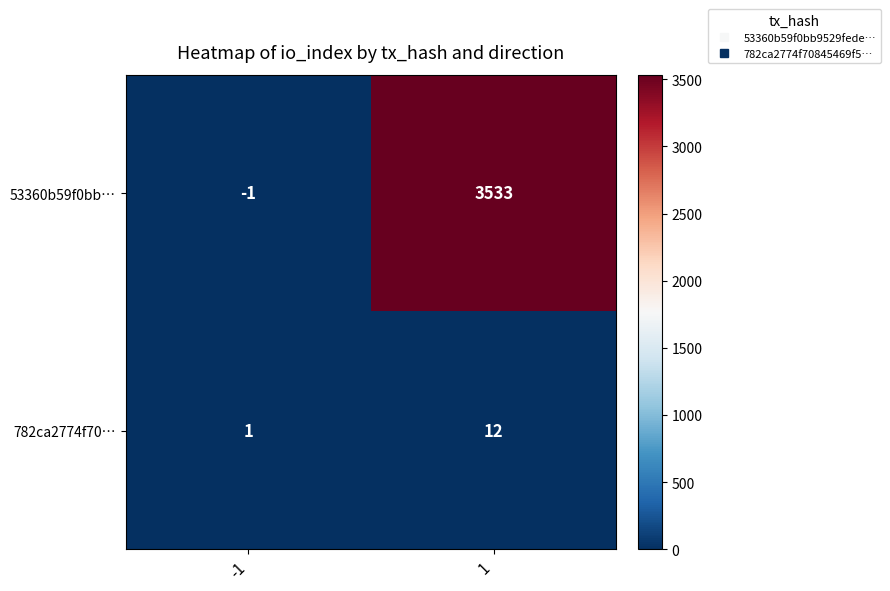

Is it true that 53360b59f0bb… equals 5966 at 1?

False